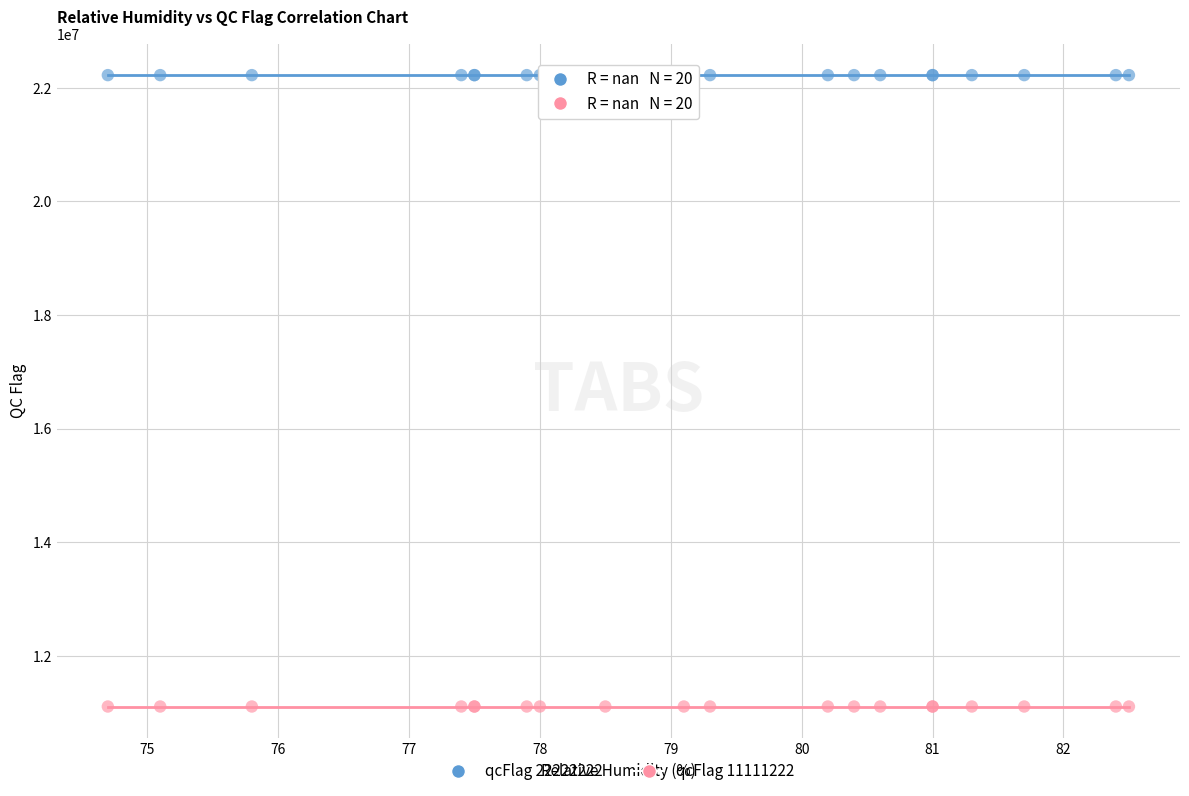

Which series reaches the minimum Y coordinate?

qcFlag 11111222